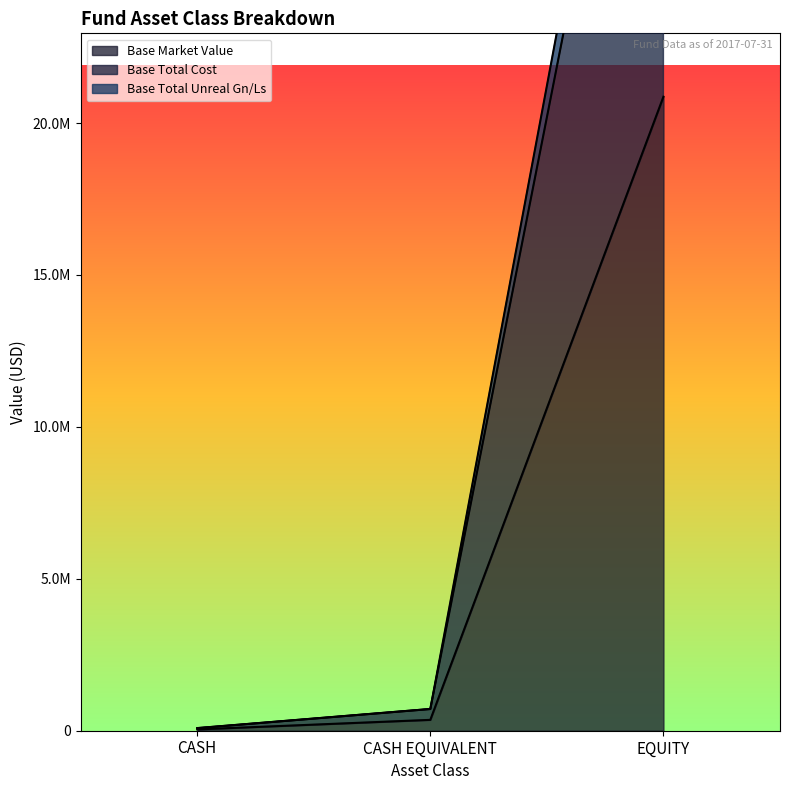

What is the smallest value displayed?

43428.3